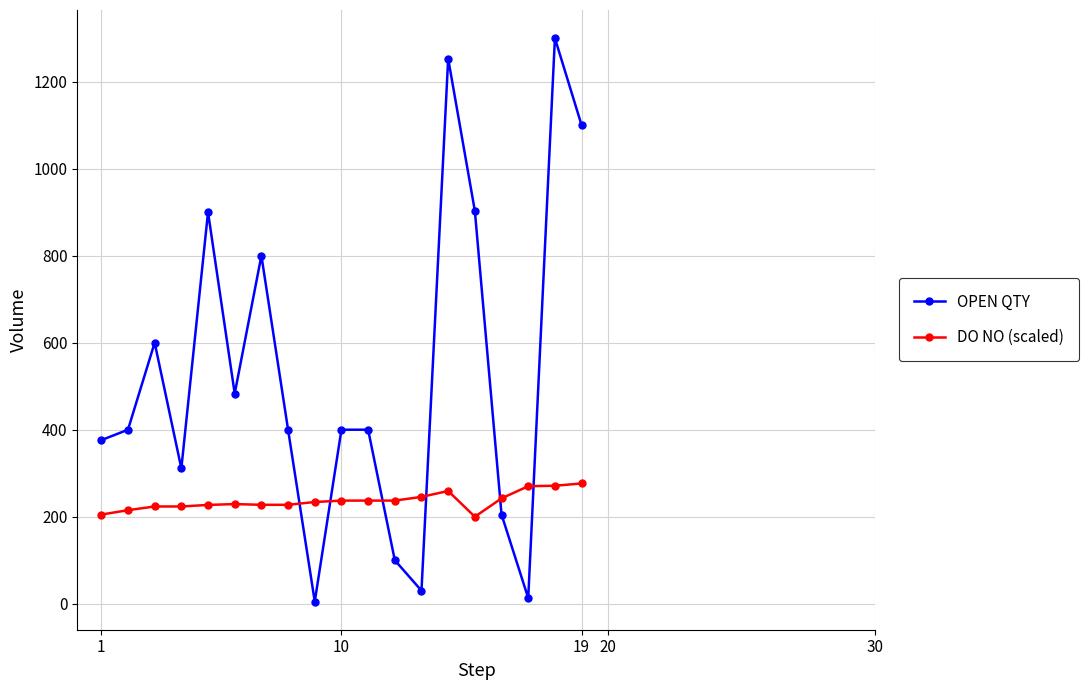

List the series in order of their peak value, lowest first.

DO NO (scaled), OPEN QTY